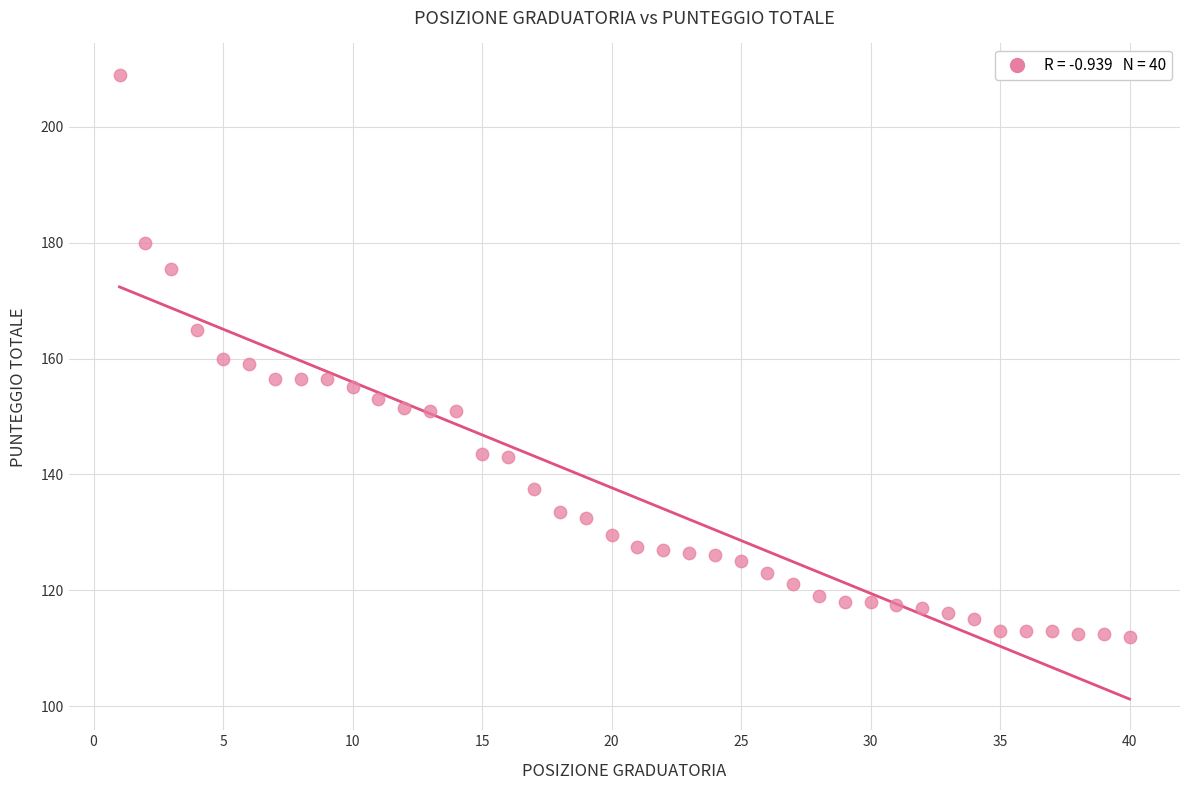

What is the range of X values (max minus min)?

39.0